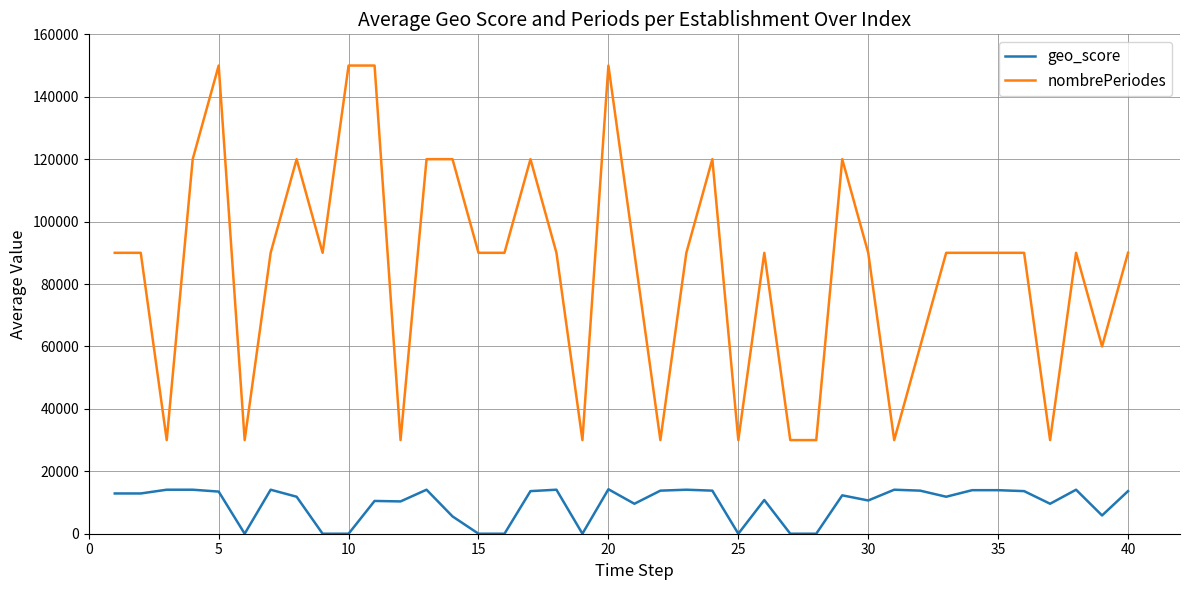

What is the average value of the nombrePeriodes series?

84750